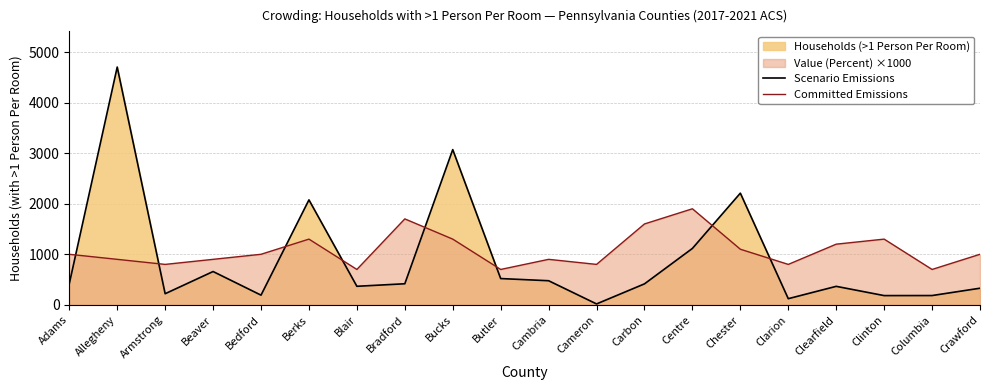

How many values in the Scenario Emissions series are below 417?

10